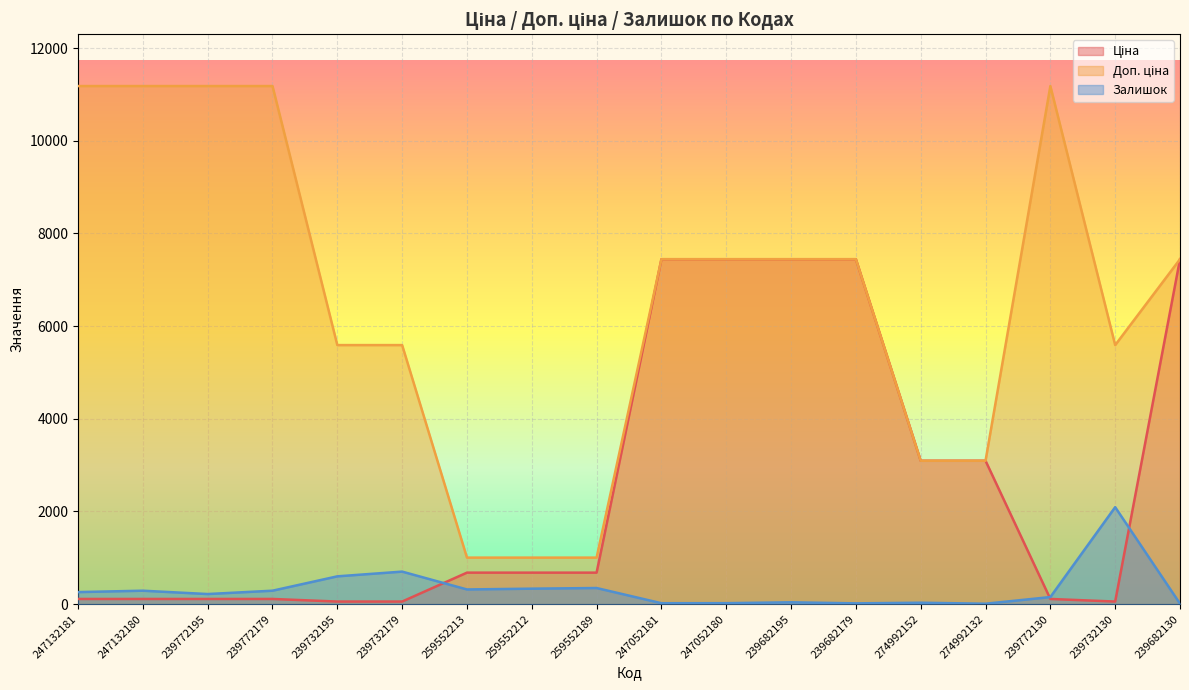

What is the difference between the Залишок values at 259552213 and 259552189?

31.0